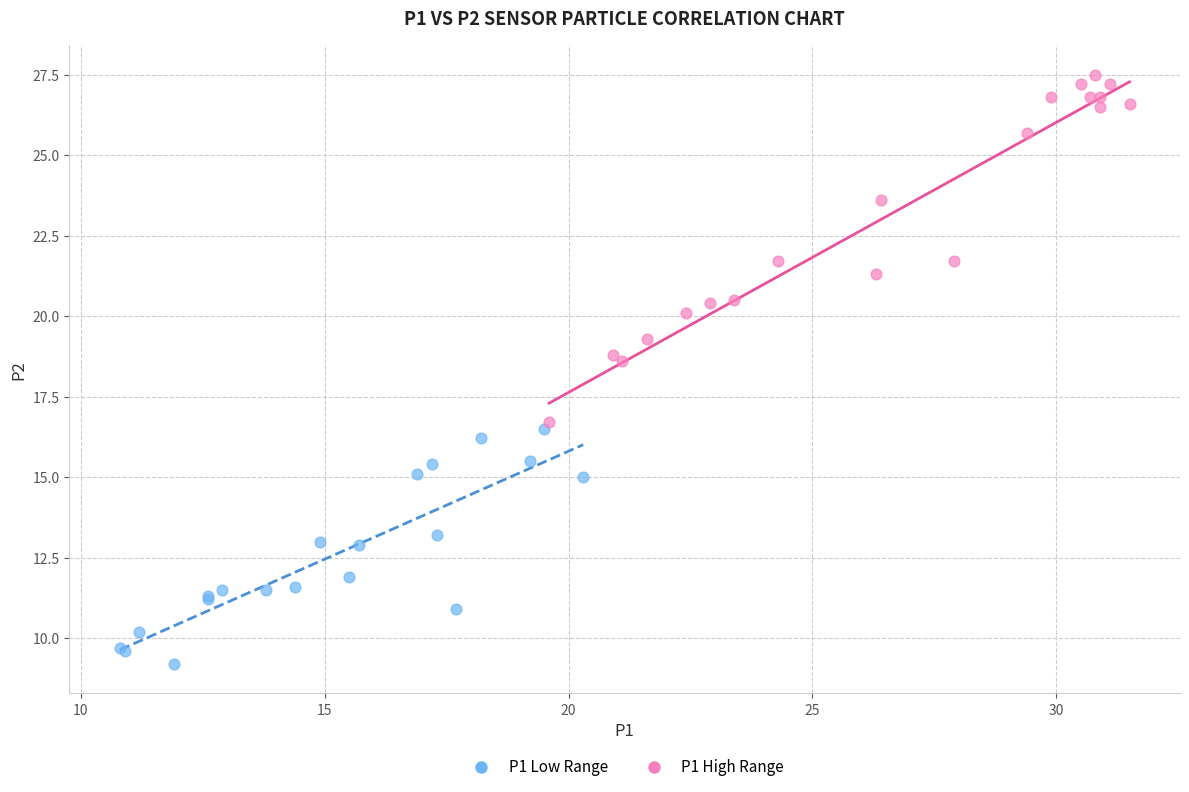

Which series has the largest Y range (max minus min)?

P1 High Range